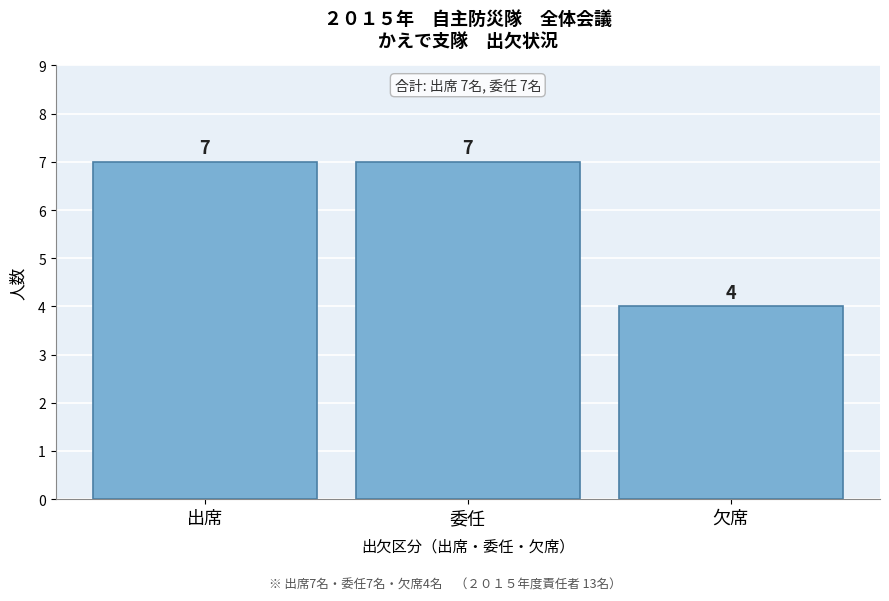

Reading left to right, extract all data points from this chart.

出席=7	委任=7	欠席=4